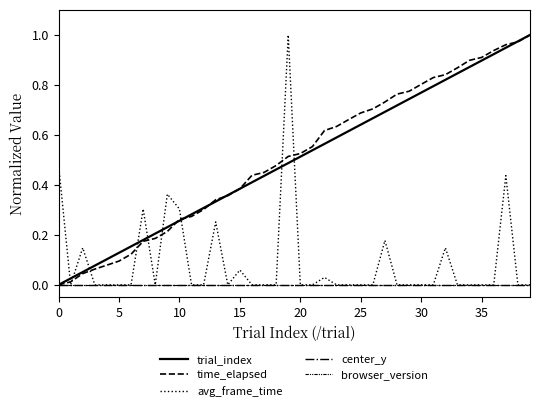

Does the chart have visible grid lines?

No